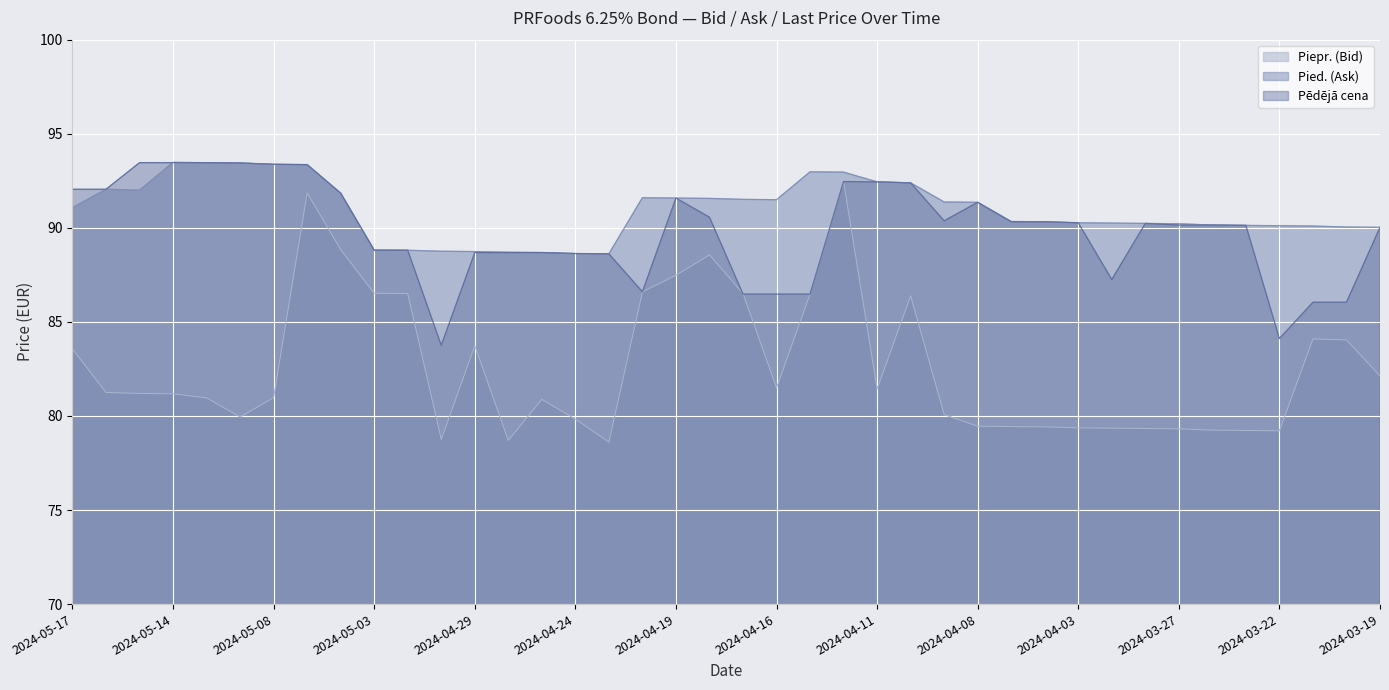

What are all the series names shown in the legend?

Piepr. (Bid), Pied. (Ask), Pēdējā cena